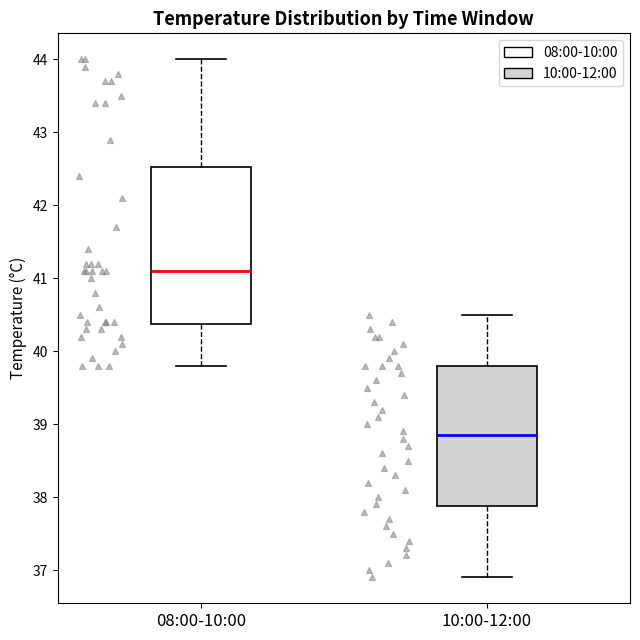

Comparing the boxes themselves (not the whiskers), which one is the tallest?

08:00-10:00